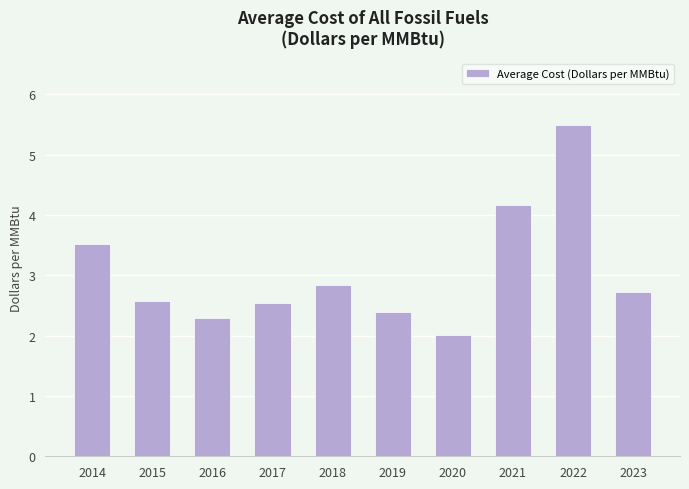

What is the change in value from 2017 to 2019?

-0.1